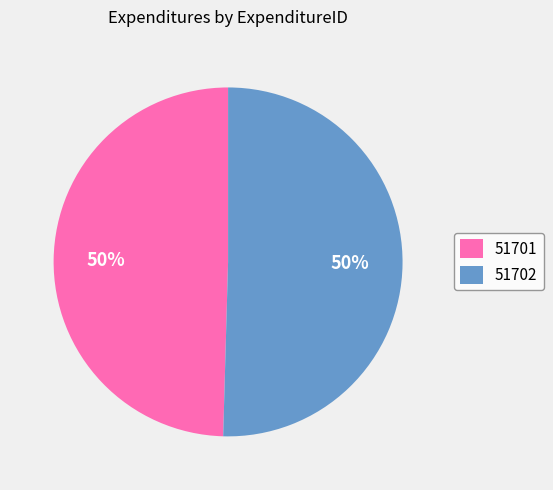

Do 51701 and 51702 together represent more than half of the pie?

Yes